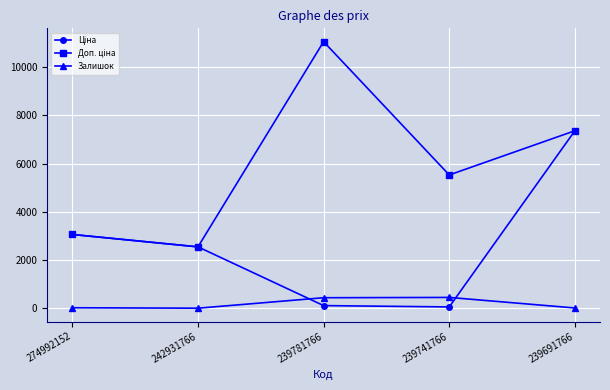

At which category is the sum across all series the highest?

239691766